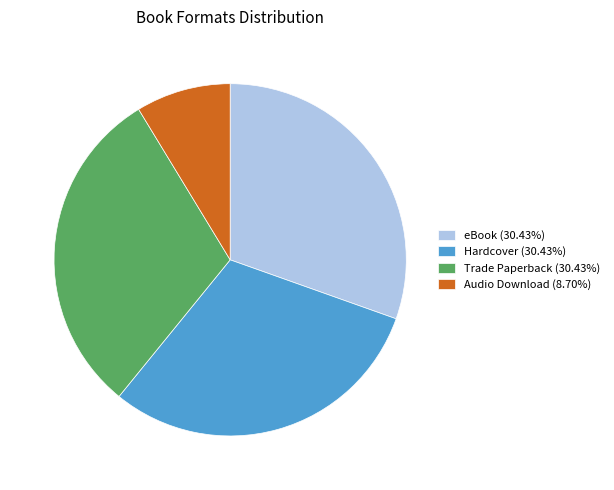

Is there a majority slice in this chart?

No